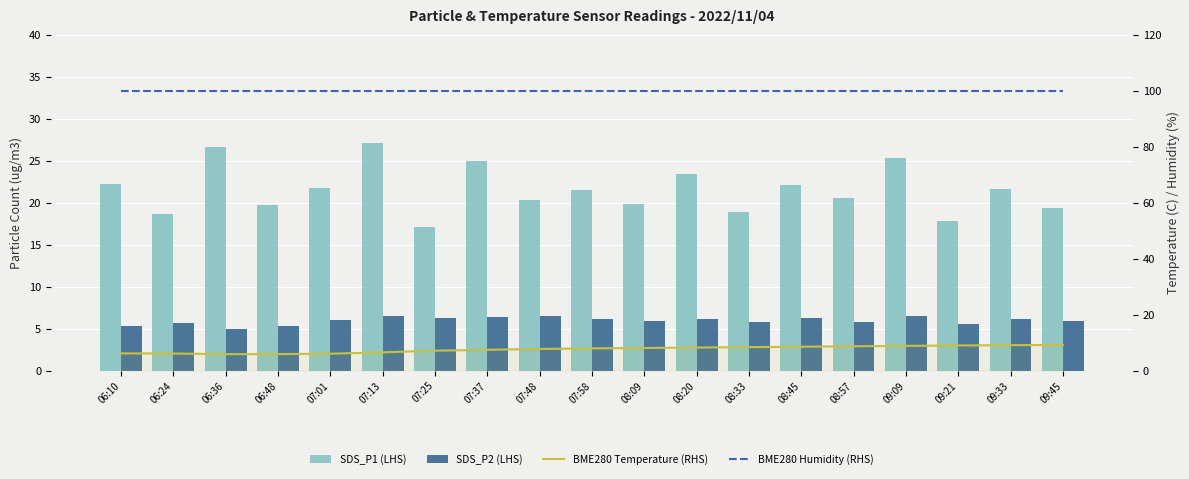

What are all the series names shown in the legend?

SDS_P1 (LHS), SDS_P2 (LHS), BME280 Temperature (RHS), BME280 Humidity (RHS)